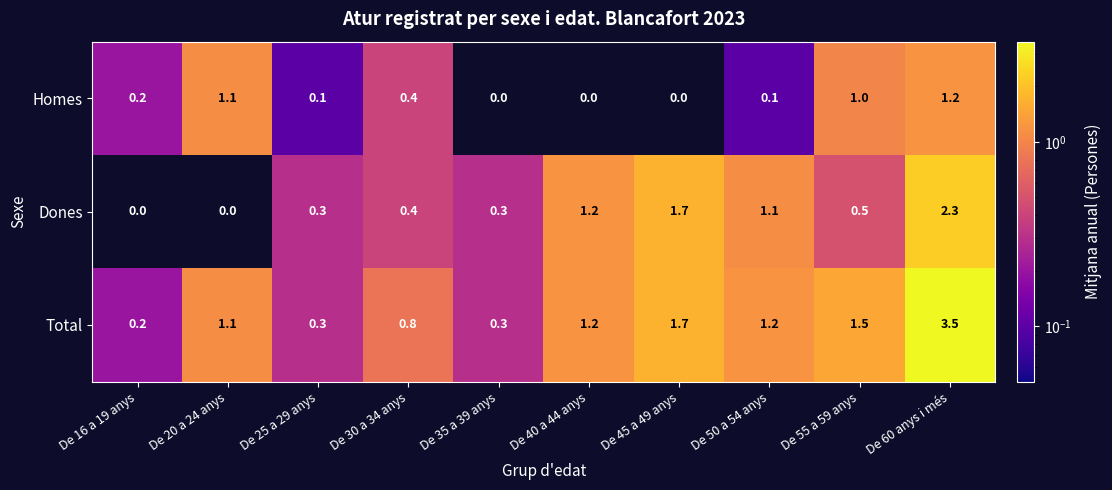

What is the difference between the second highest and second lowest values in the Homes series?

1.1